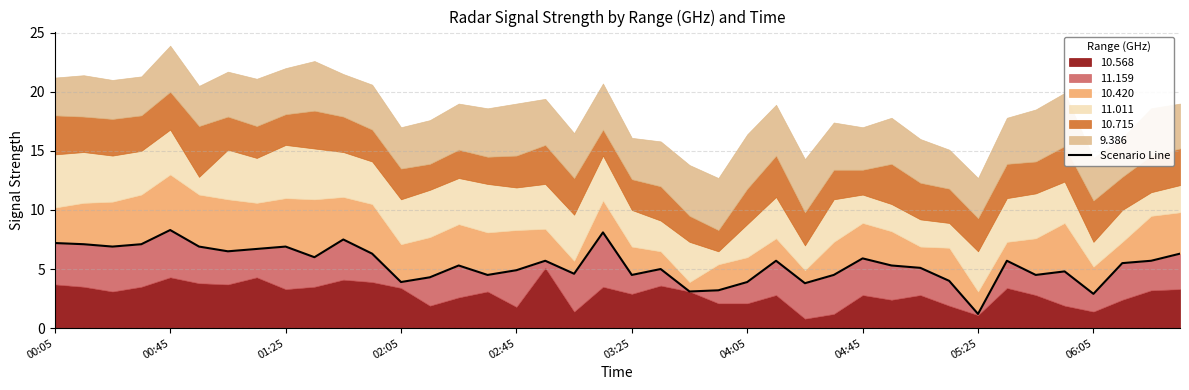

What is the difference between the maximum and second lowest values?

5.4